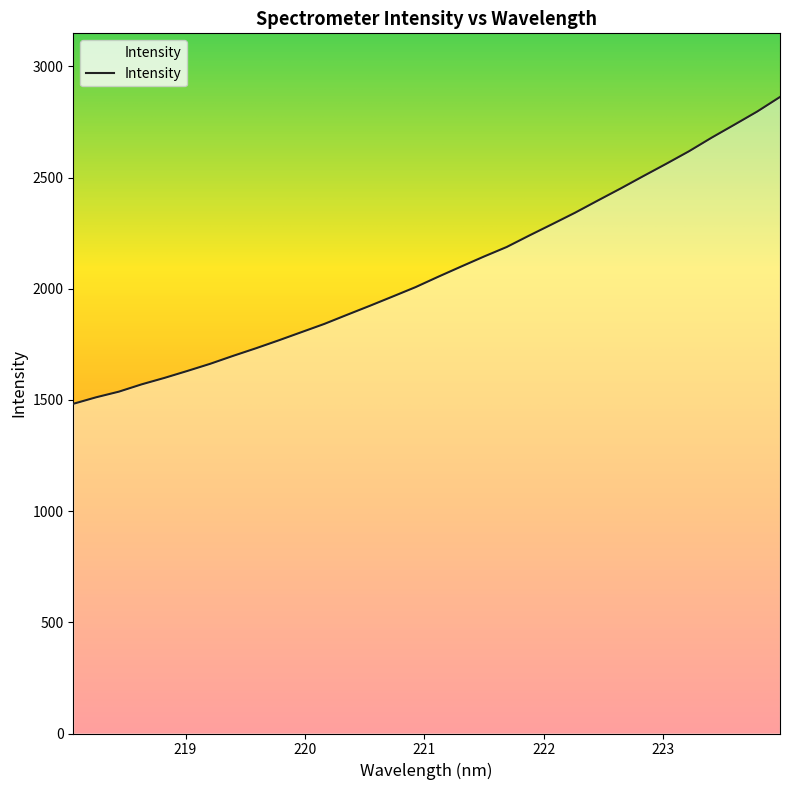

What is the minimum value shown in the chart?

1482.5